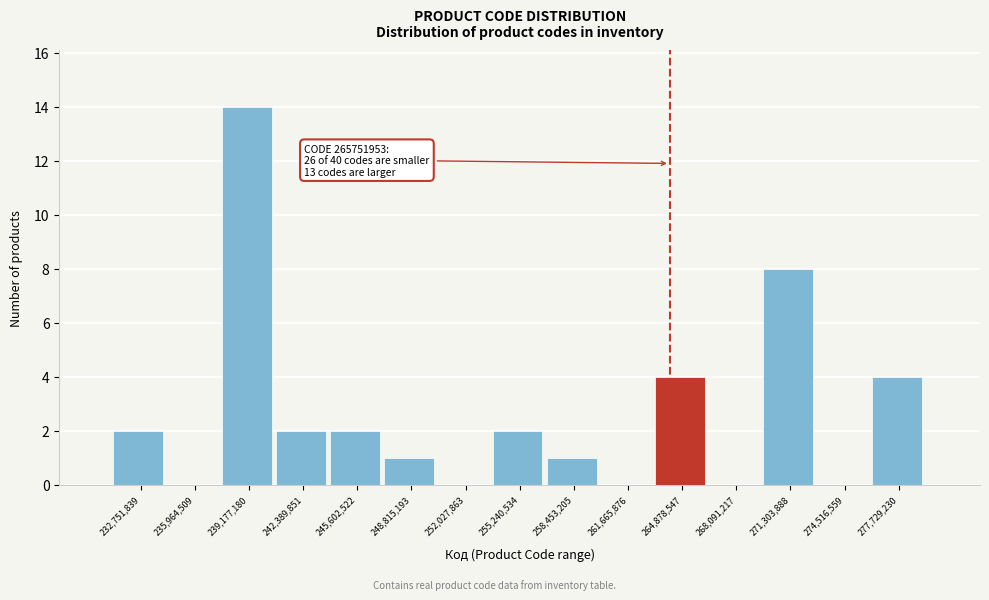

Reading left to right, what are all the values shown in this chart?

232,751,839=2	235,964,509=0	239,177,180=14	242,389,851=2	245,602,522=2	248,815,193=1	252,027,863=0	255,240,534=2	258,453,205=1	261,665,876=0	264,878,547=4	268,091,217=0	271,303,888=8	274,516,559=0	277,729,230=4